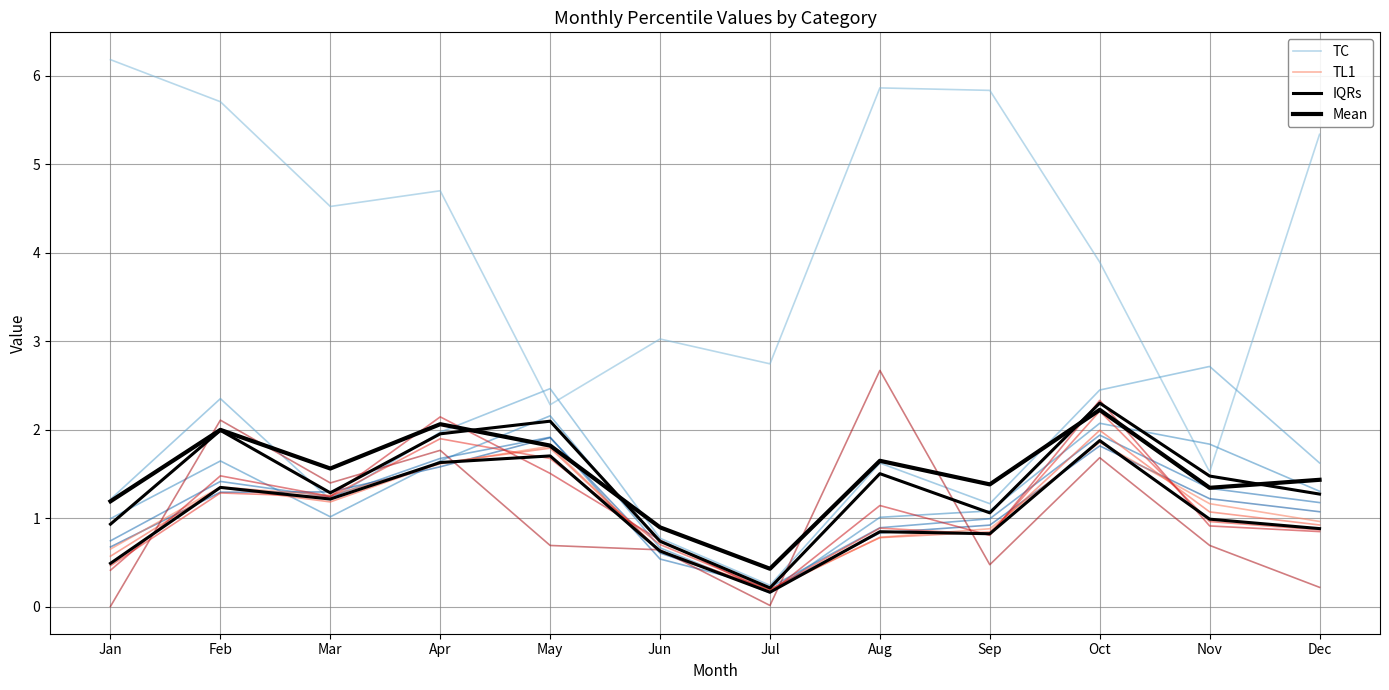

What is the lowest value of the TC series?

1.5